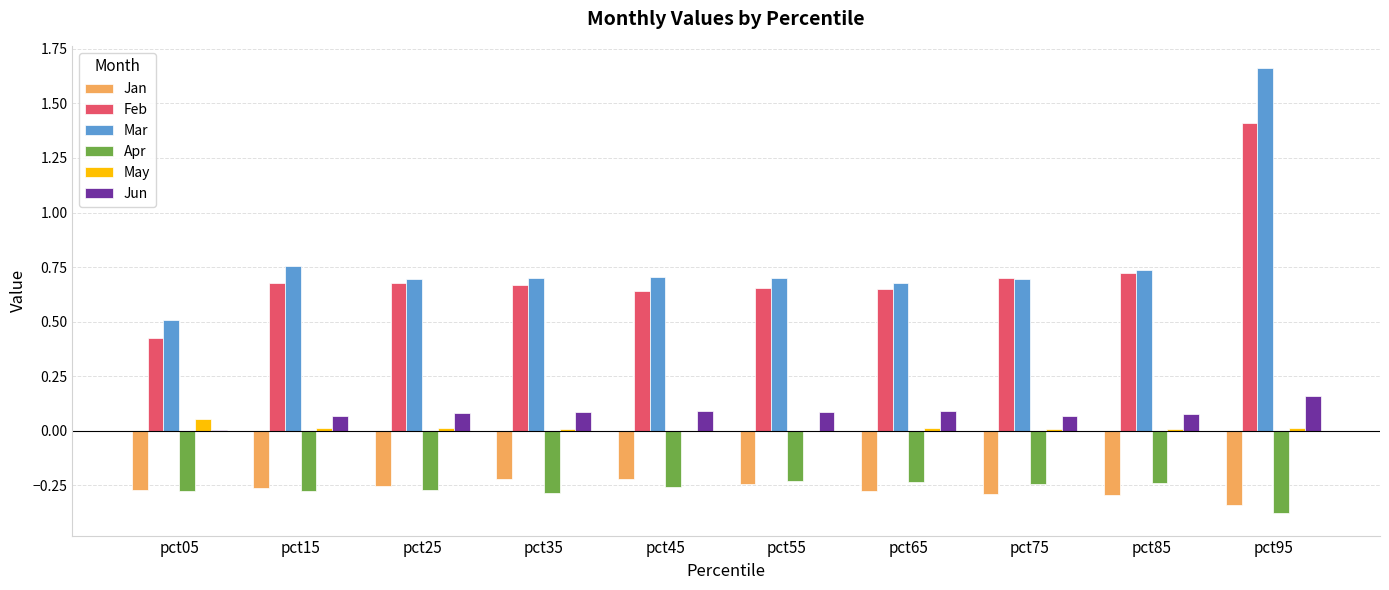

At which category is the sum across all series the highest?

pct95